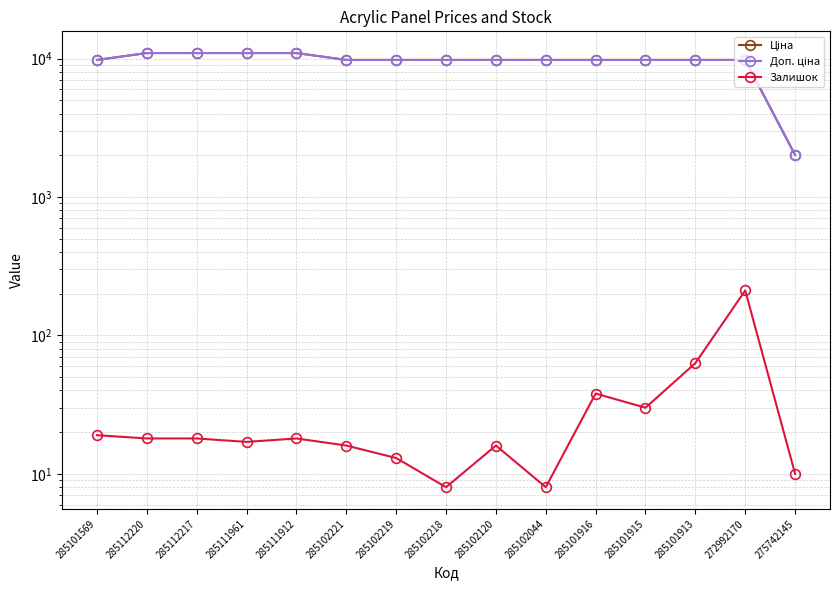

Is it true that Залишок equals 3.4 at 285102044?

False